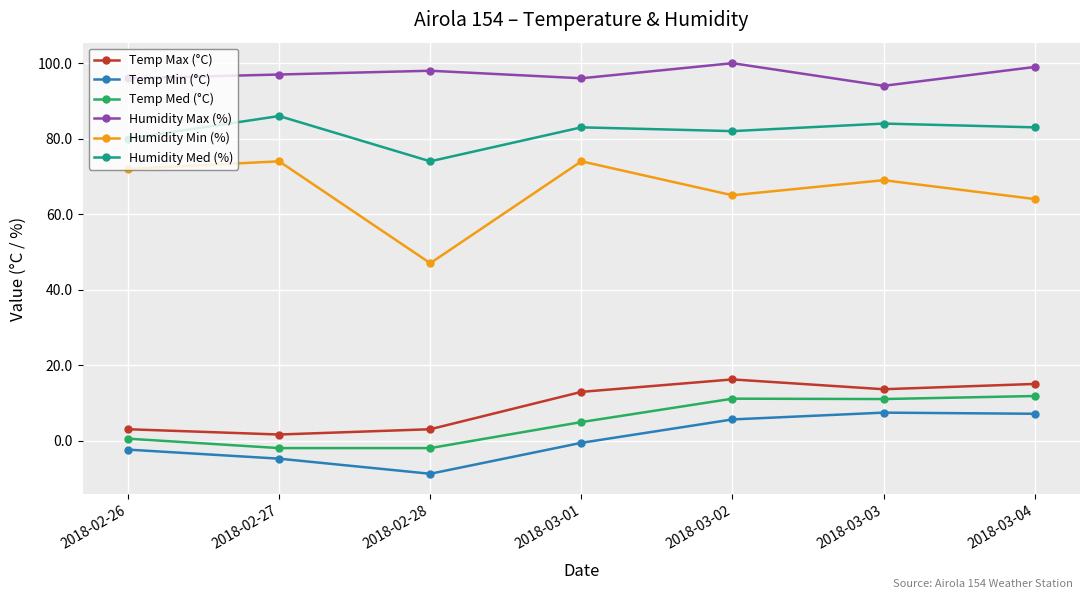

What is the value of the Temp Med (°C) point at the 1st from the left?

0.5